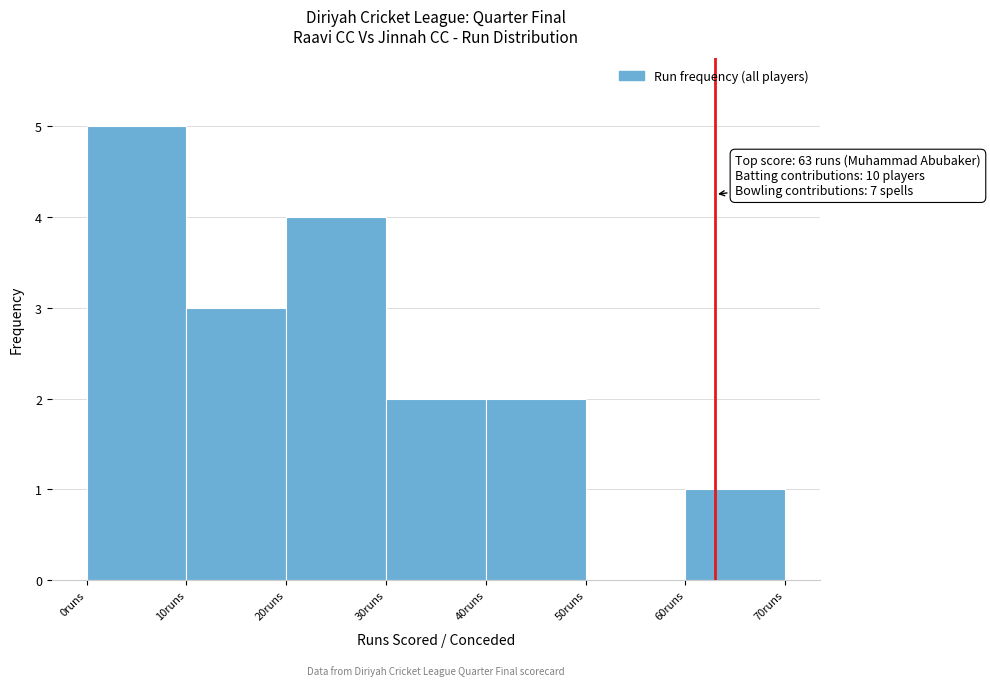

Which range on the x-axis has the tallest bar?

0 to 10